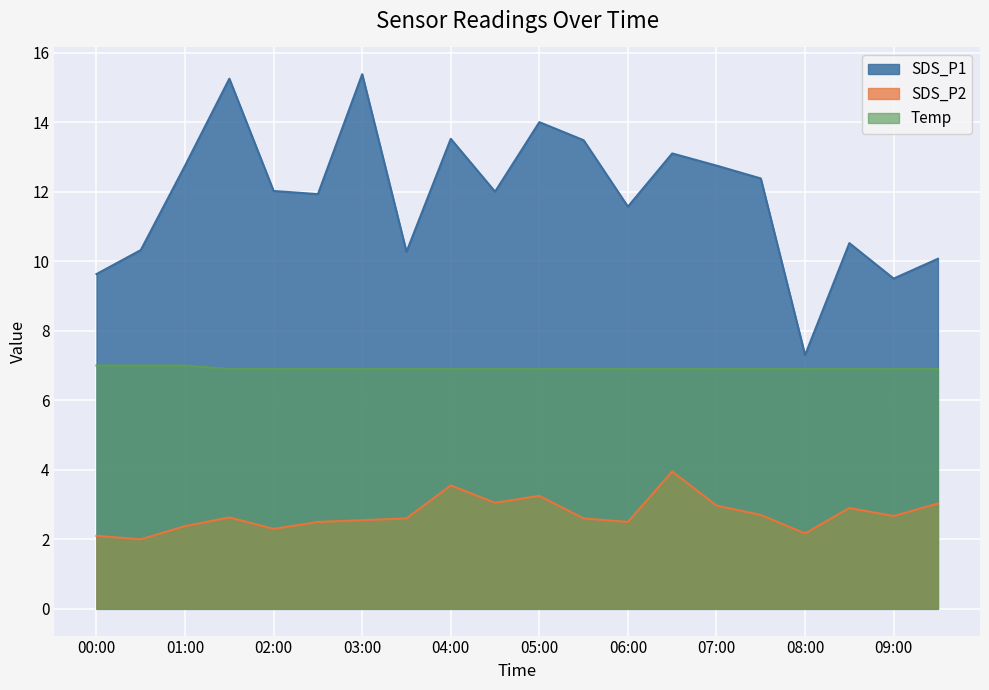

Is the value of Temp at 05:00 greater than the value of SDS_P1 at 02:30?

No